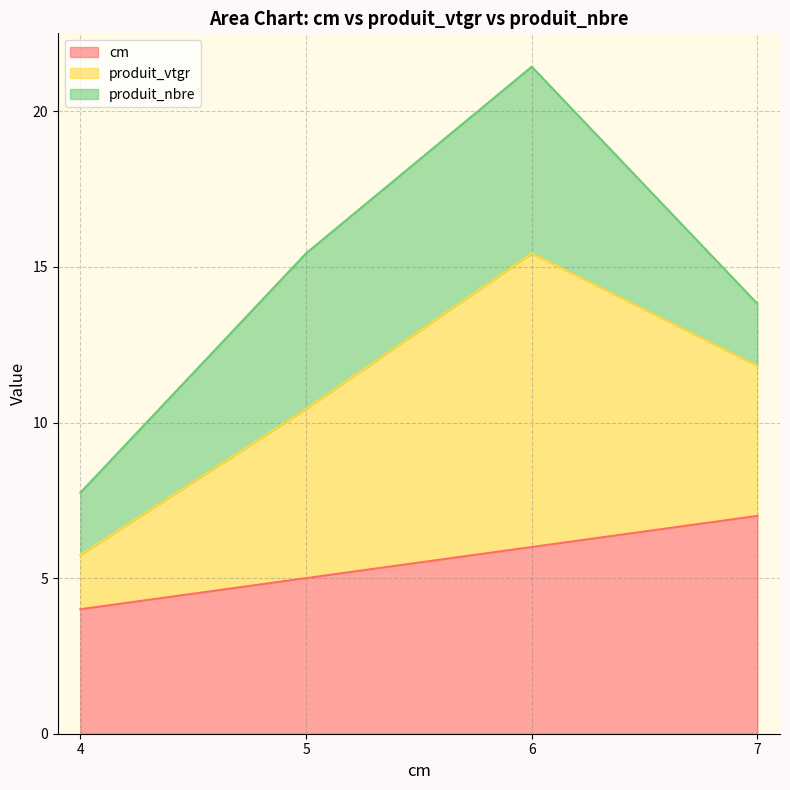

The value of cm at 6 is 6.0. True or false?

True